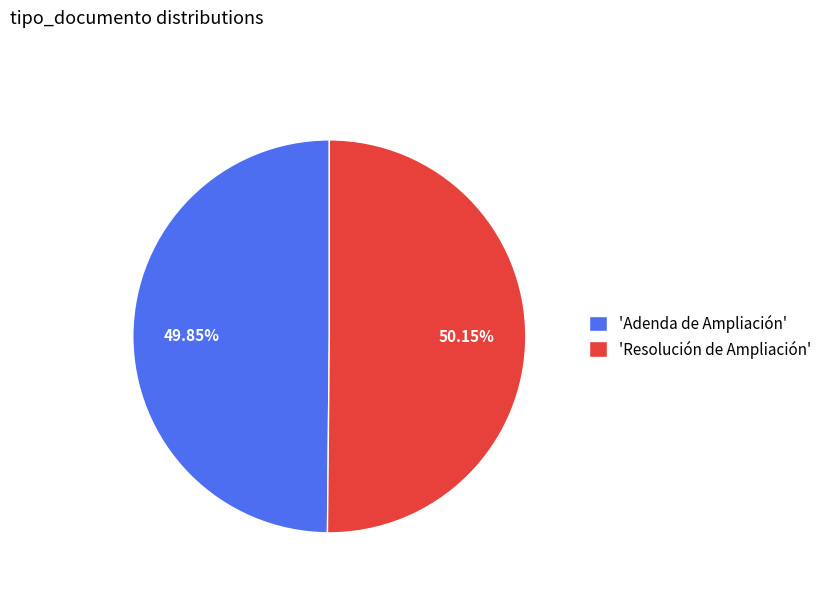

Does any single category account for the majority?

Yes